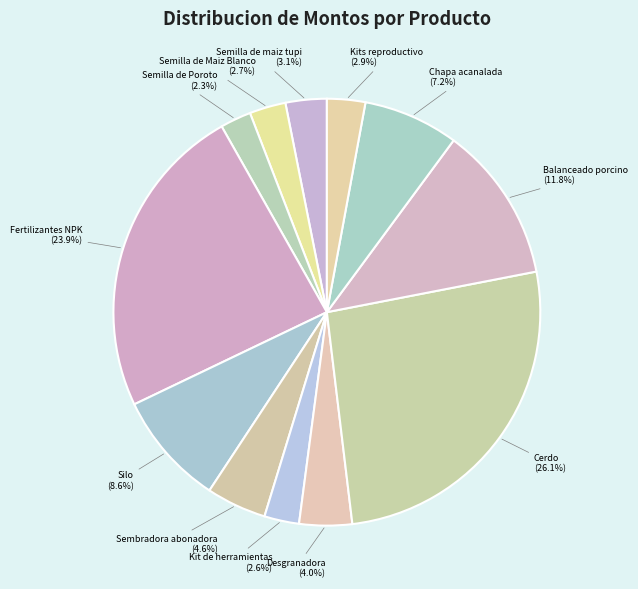

Rank the categories by value from lowest to highest.

Semilla de Poroto, Kit de herramientas, Semilla de Maiz Blanco, Kits reproductivo, Semilla de maiz tupi, Desgranadora, Sembradora abonadora, Chapa acanalada, Silo, Balanceado porcino, Fertilizantes NPK, Cerdo